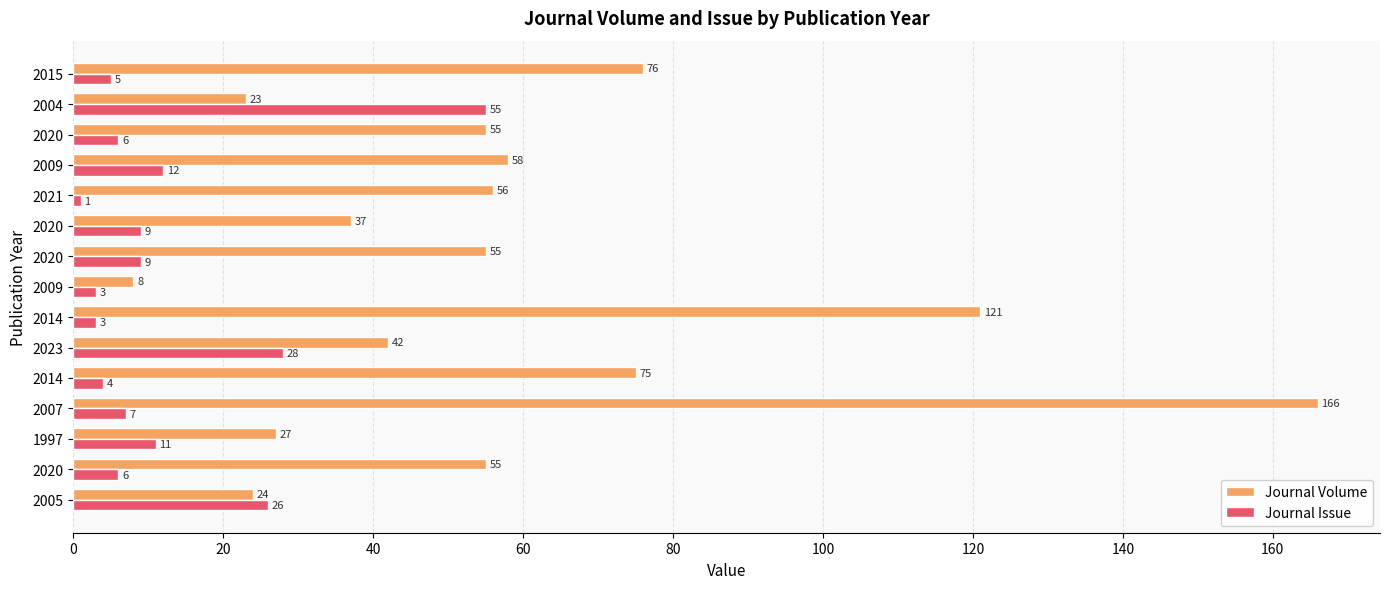

What are all the series names shown in the legend?

Journal Volume, Journal Issue